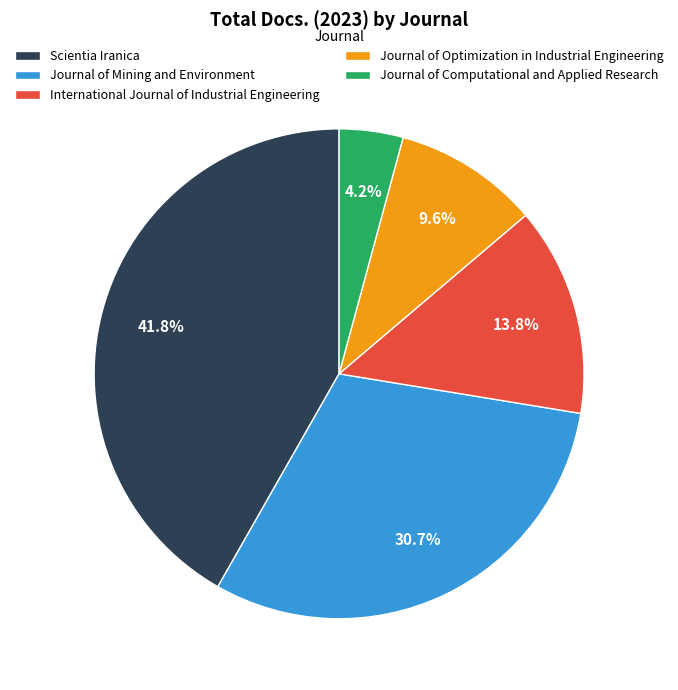

To the nearest percent, what is the difference between the International Journal of Industrial Engineering and Journal of Computational and Applied Research slice percentages?

10%